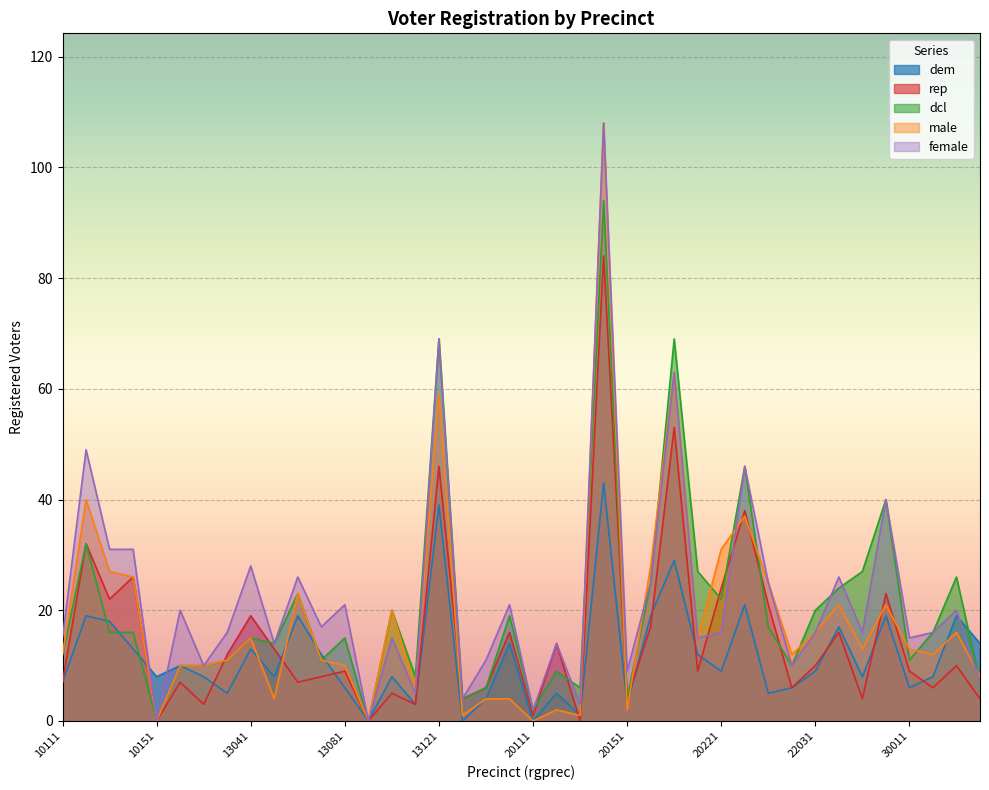

How many times do rep and male cross each other?

10